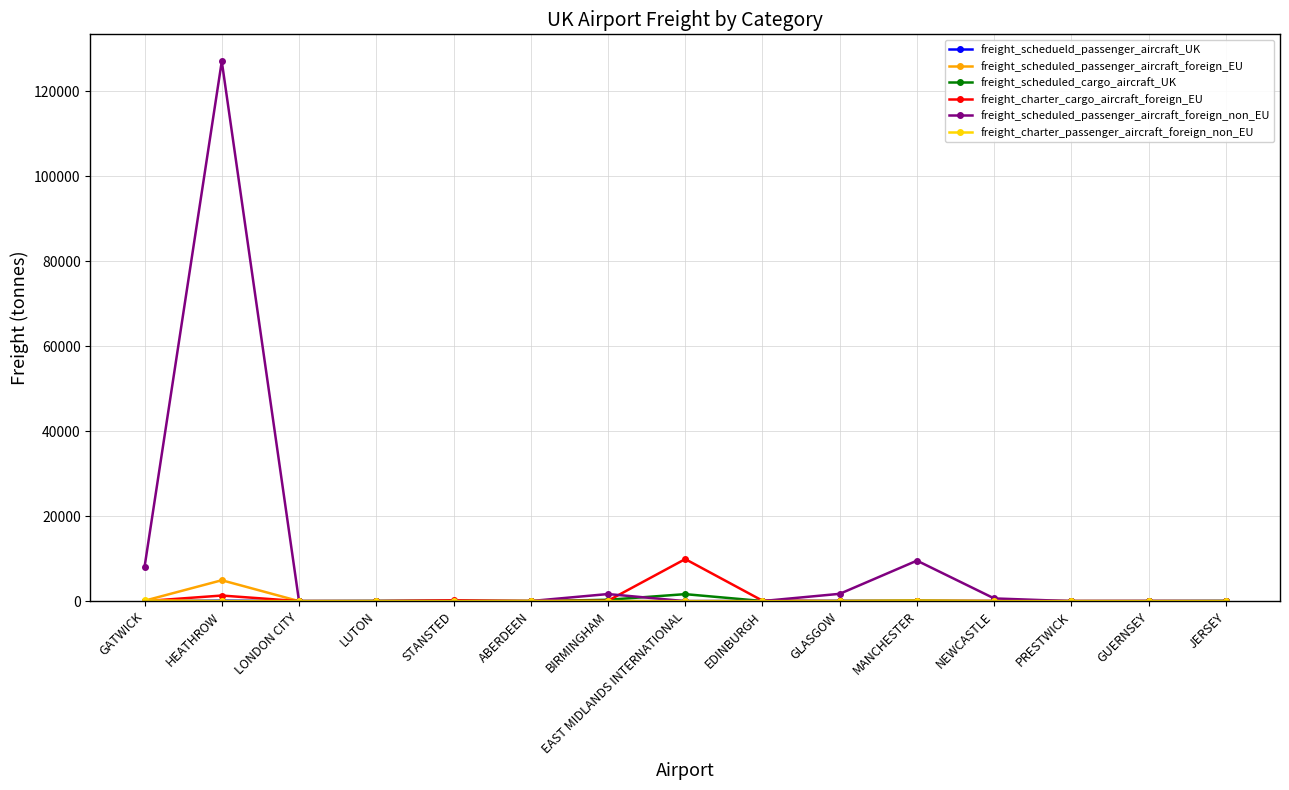

True or false: freight_charter_cargo_aircraft_foreign_EU has a value of 0.0 at JERSEY.

True